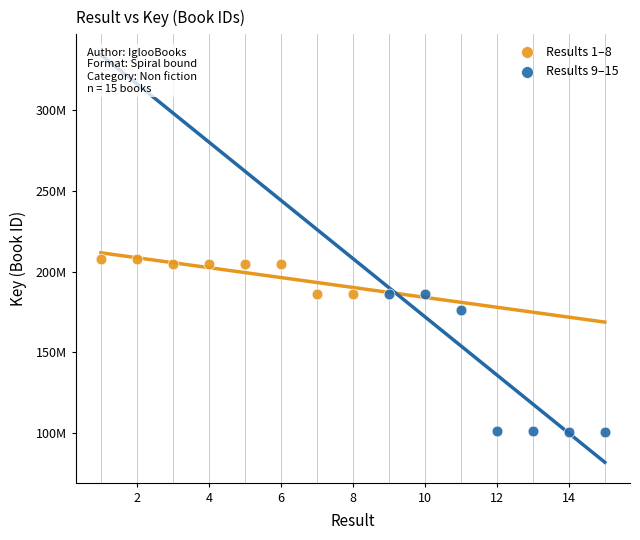

What are all the series names shown in the legend?

Results 1–8, Results 9–15